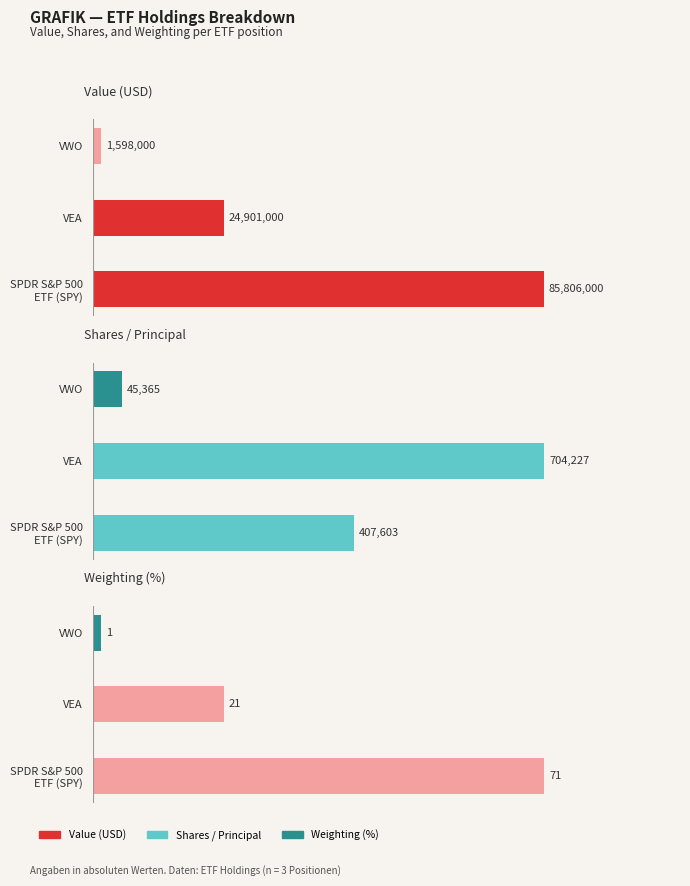

Count the number of data series in this chart.

3